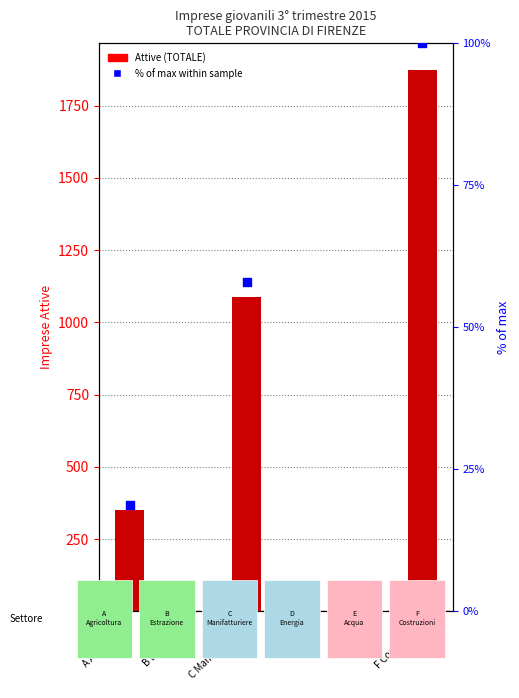

What are all the series names shown in the legend?

Attive (TOTALE), % of max within sample